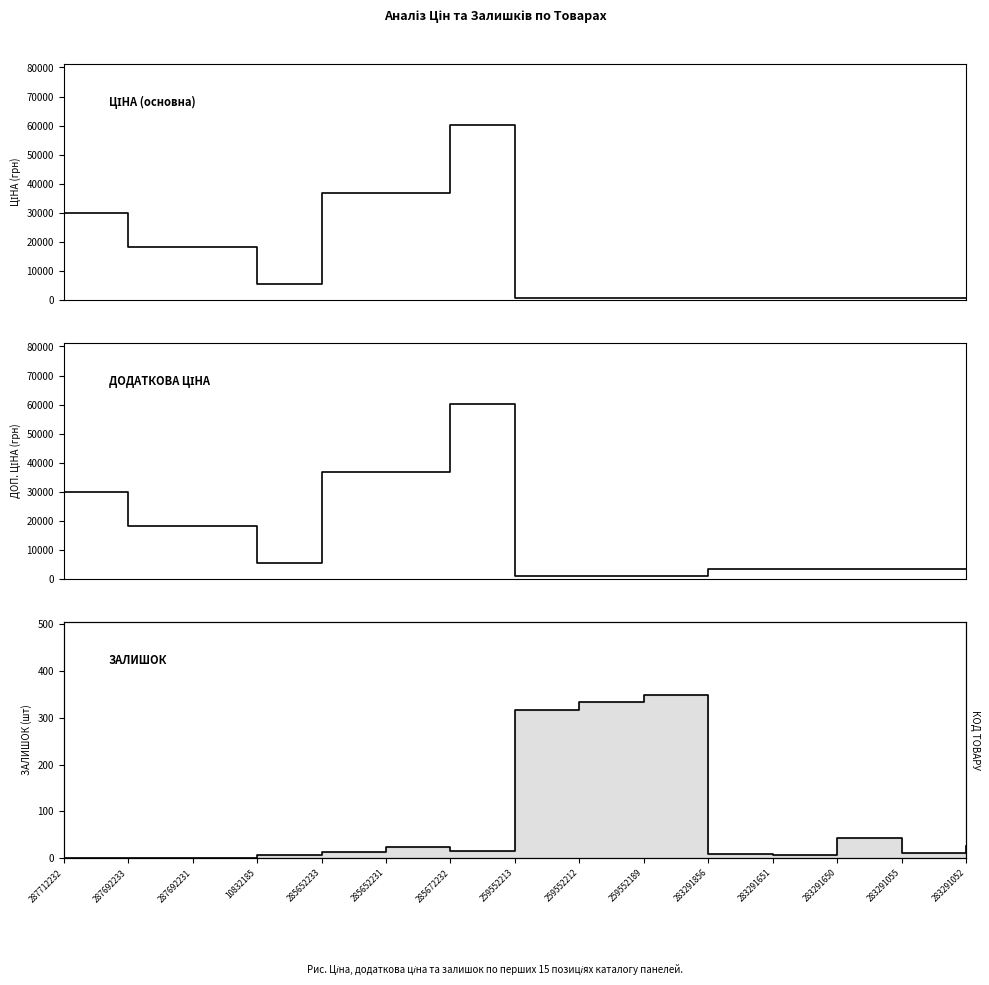

How many lines are shown in the chart?

3